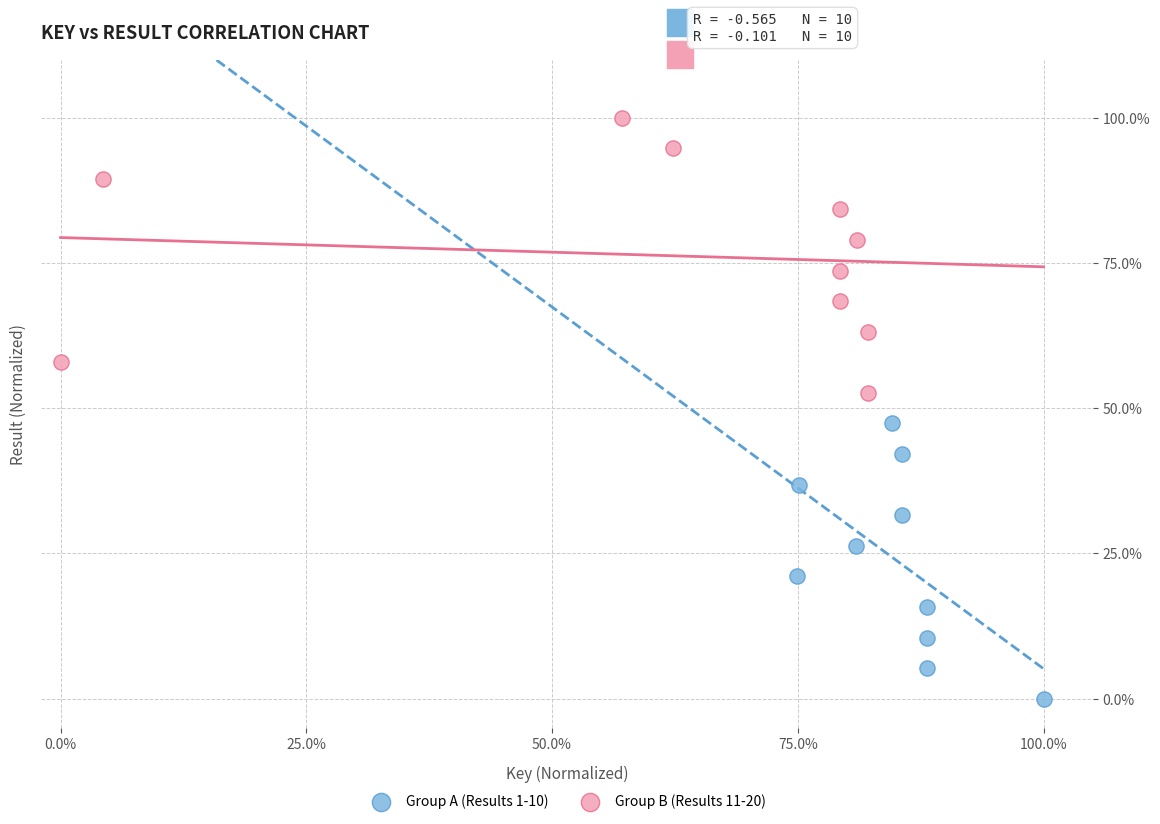

What are all the series names shown in the legend?

Group A (Results 1-10), Group B (Results 11-20)